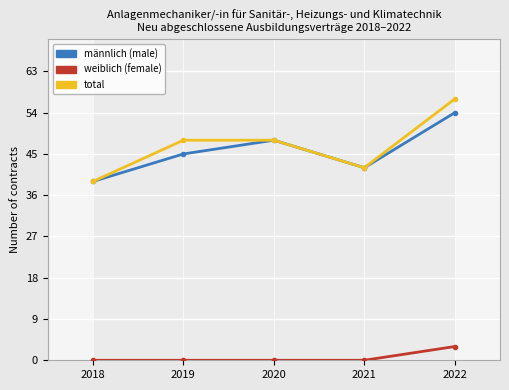

Which label corresponds to the largest value in the chart?

2022